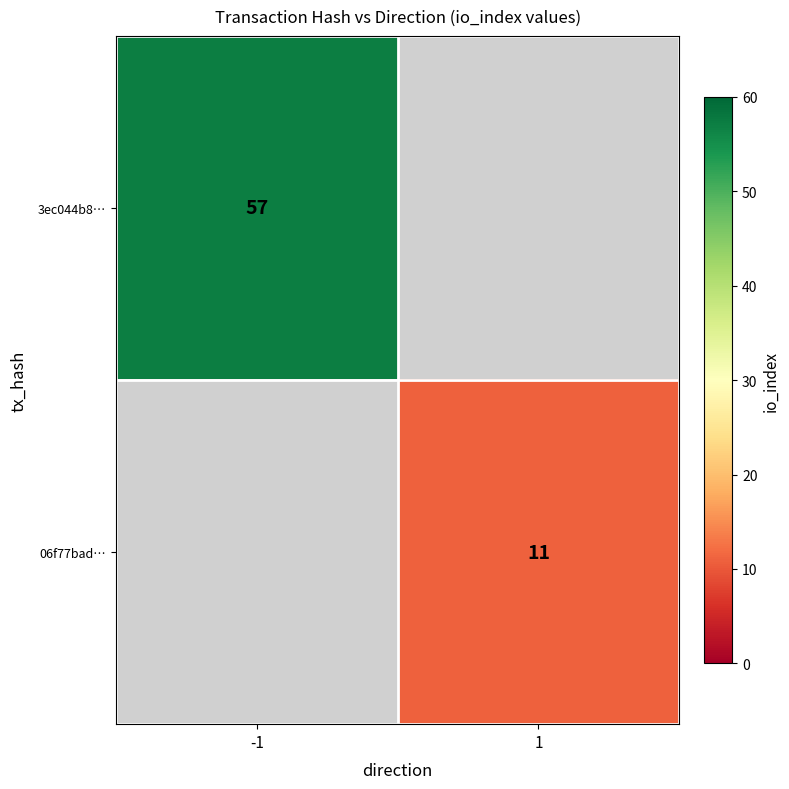

Between 1 and -1, which is larger?

-1